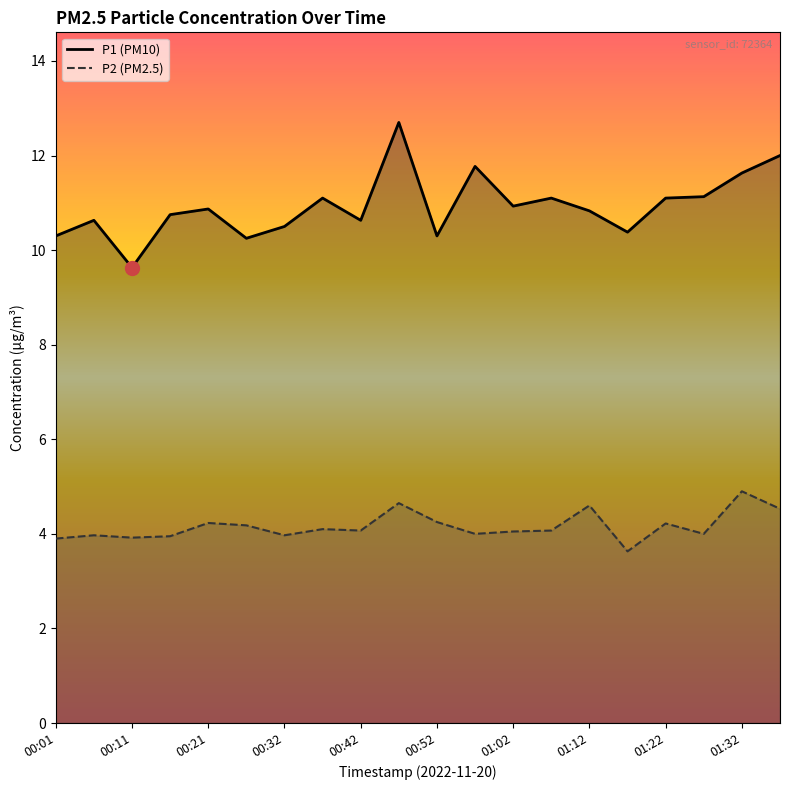

At 01:12, list the series in order from smallest to largest.

P2 (PM2.5), P1 (PM10)